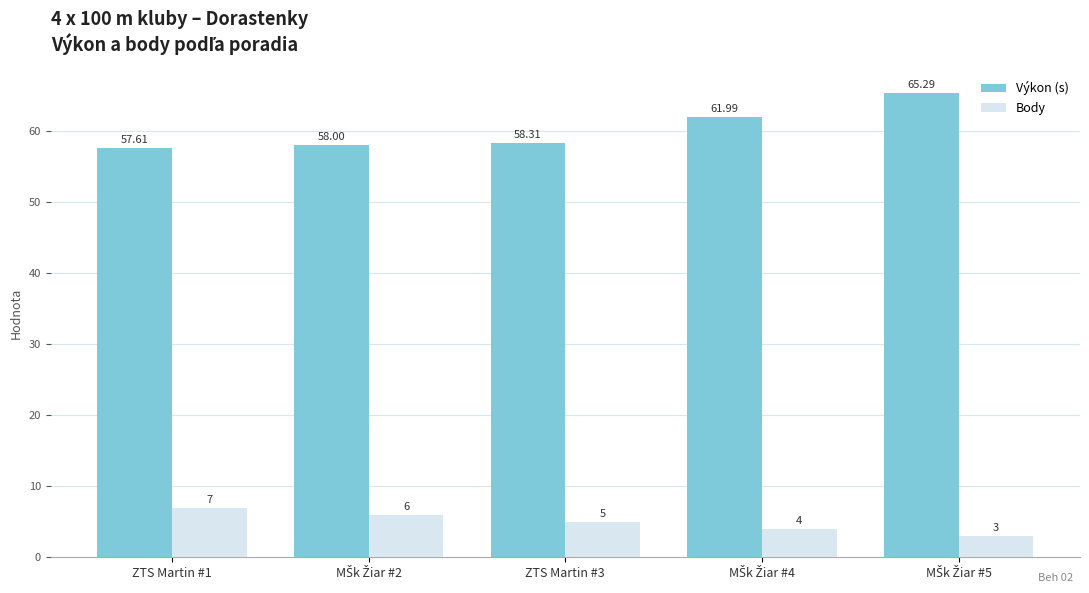

Are the bars grouped side by side (vs. stacked)?

Yes